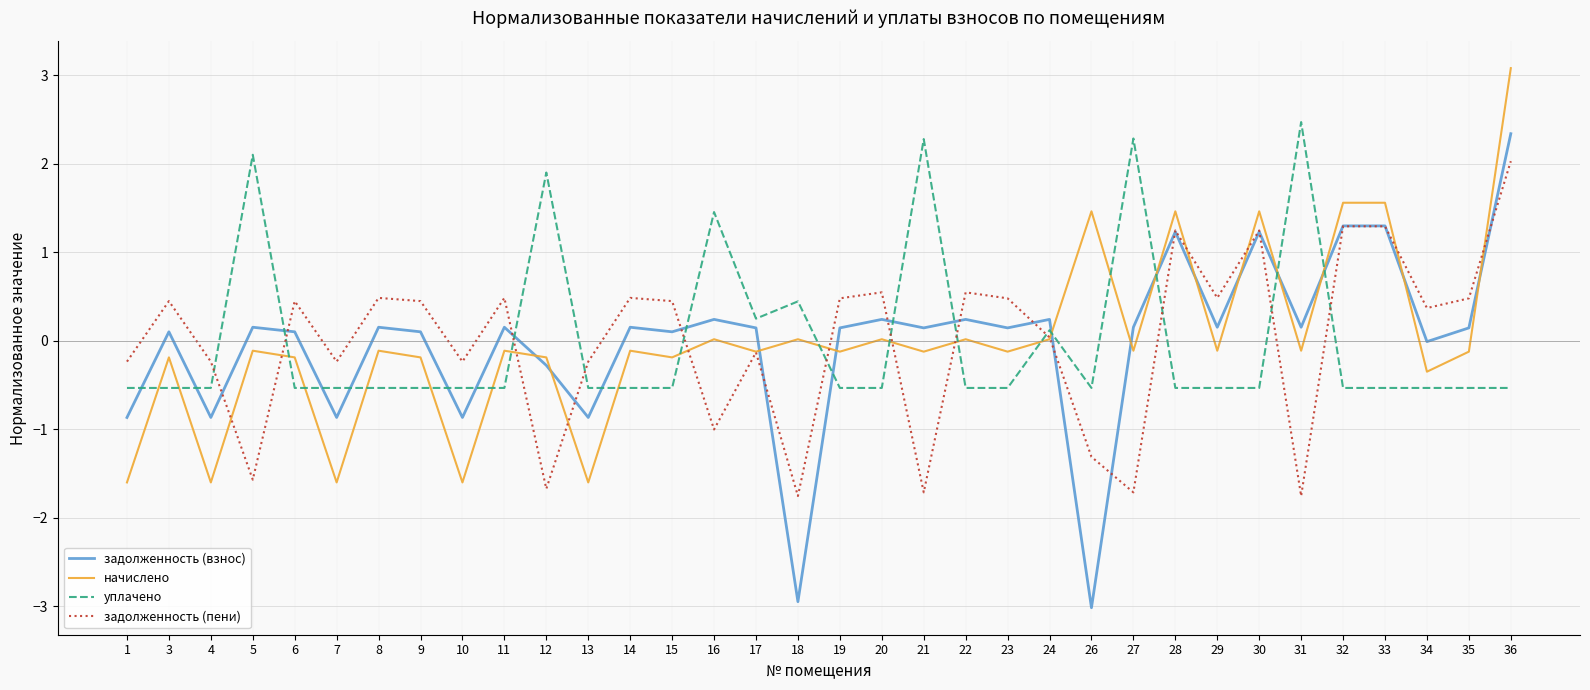

How many categories are shown in the chart?

34